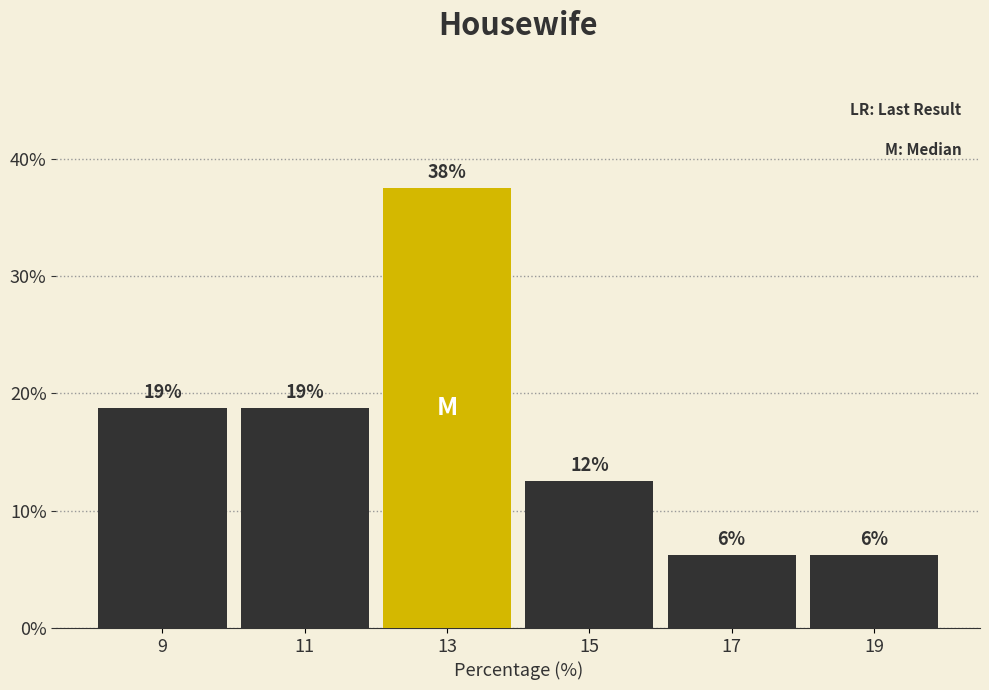

Are the bars horizontal?

No